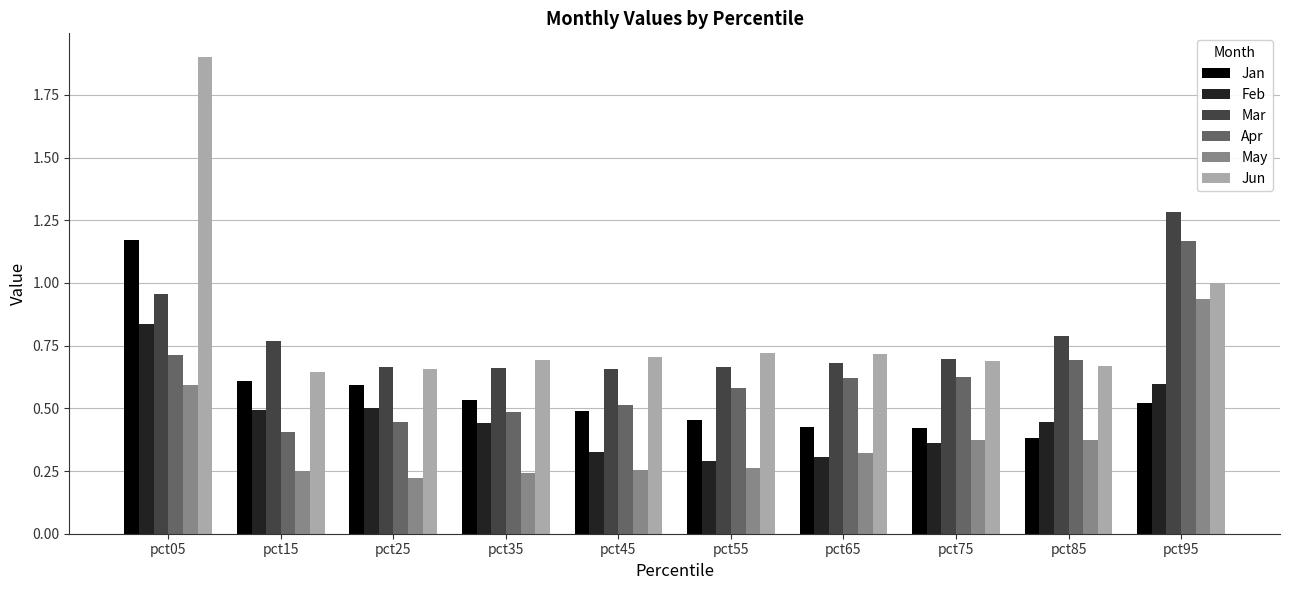

Where is Apr nearest to the value 0?

pct15